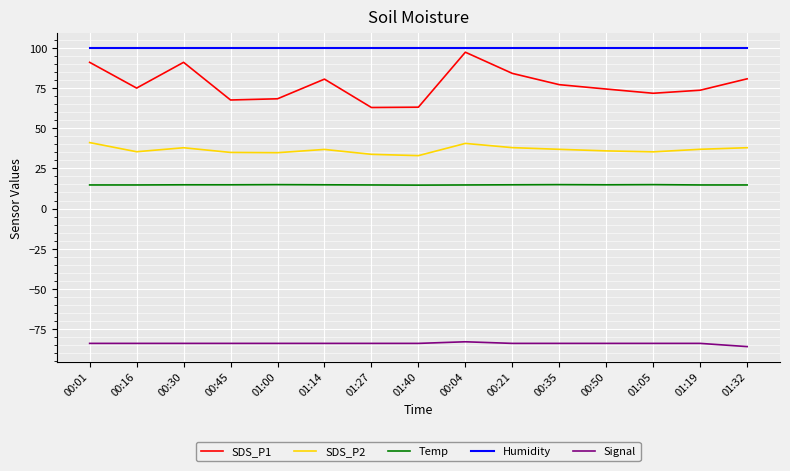

What position from the left is 01:27?

7